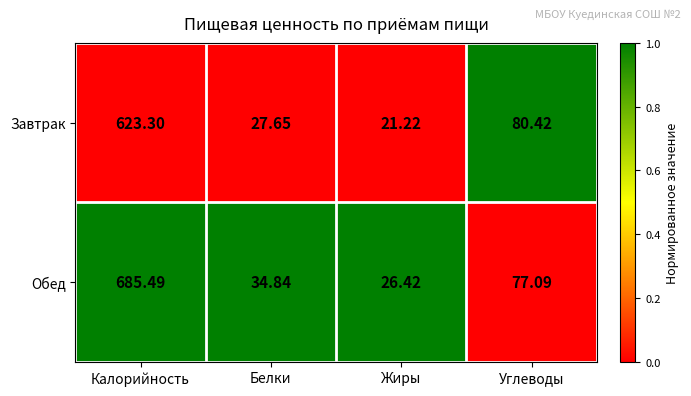

Where is Обед nearest to the value 355?

Углеводы